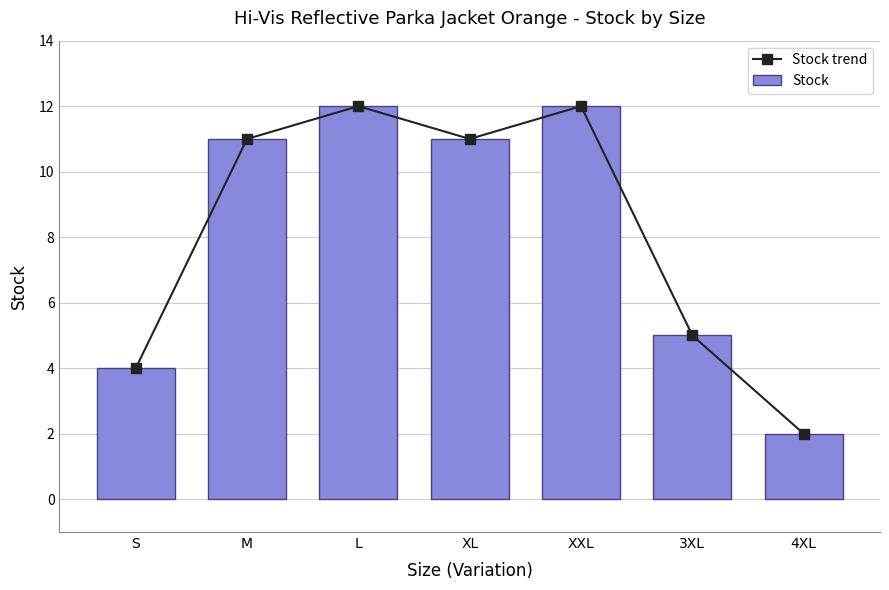

Where is Stock trend nearest to the value 7?

3XL